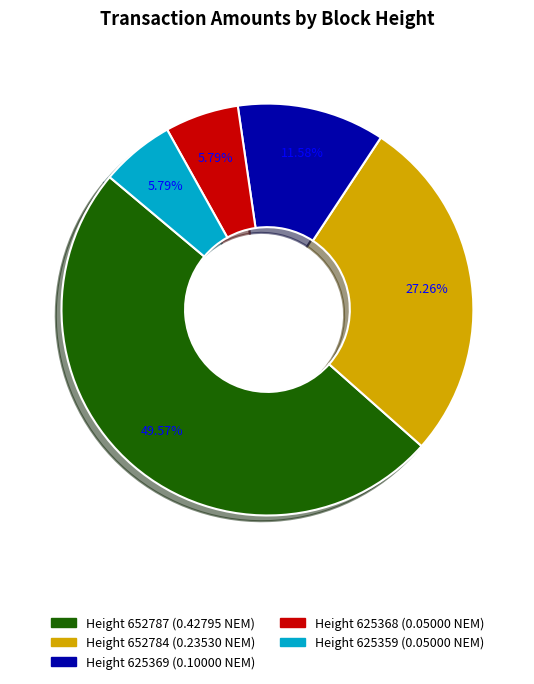

Is there any slice that represents more than half of the pie?

No